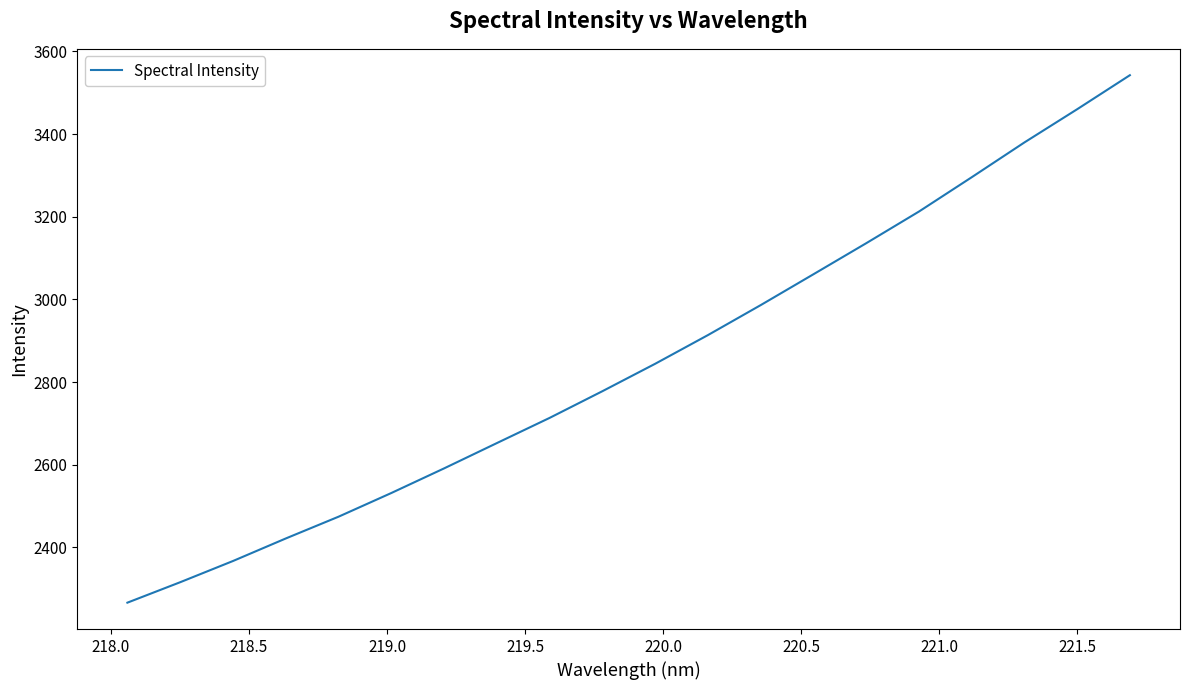

What is the maximum value shown in the chart?

3542.2